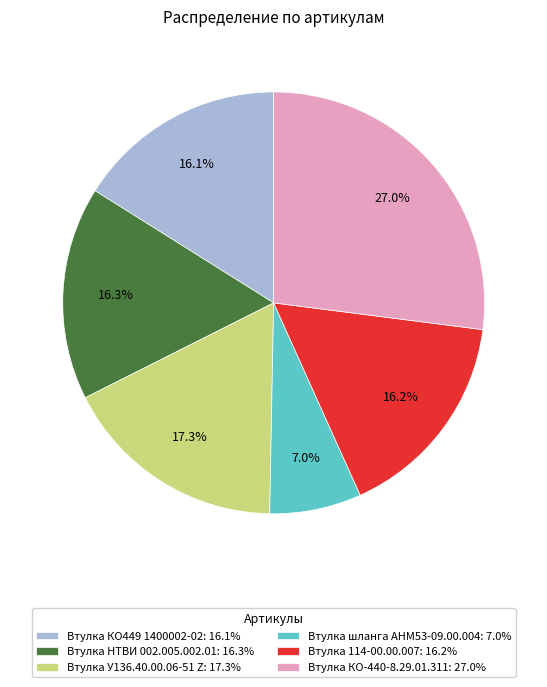

How many slices are in this pie chart?

6